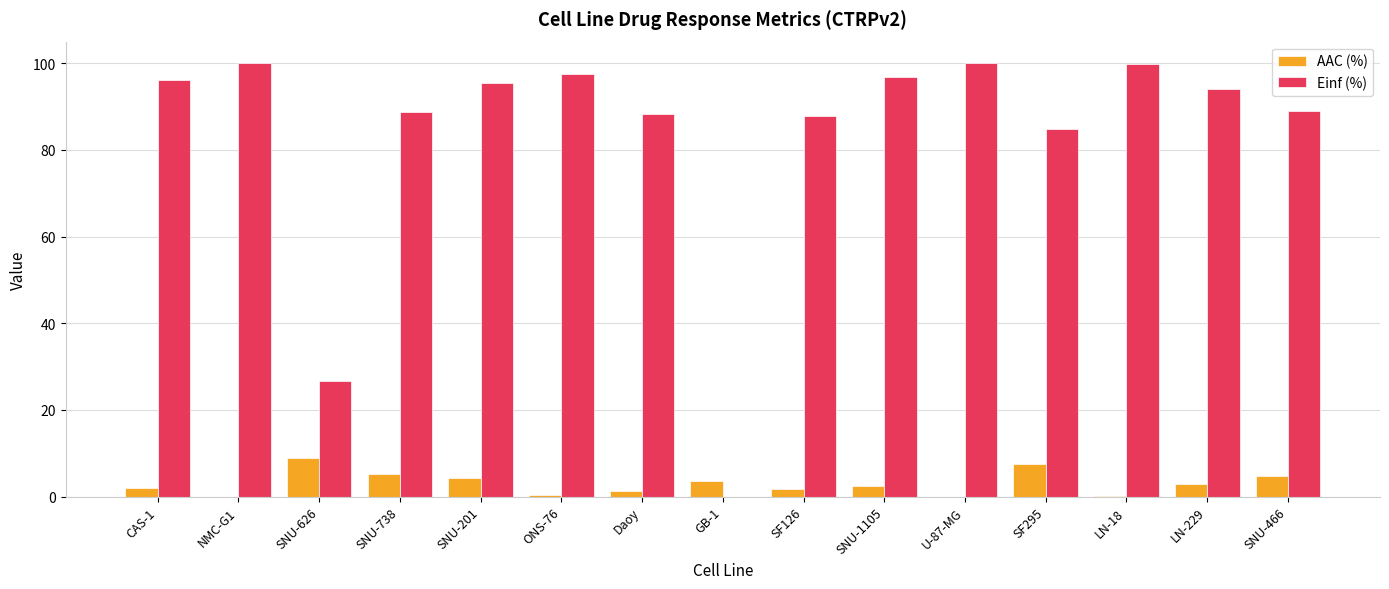

Does the chart contain stacked bars?

No